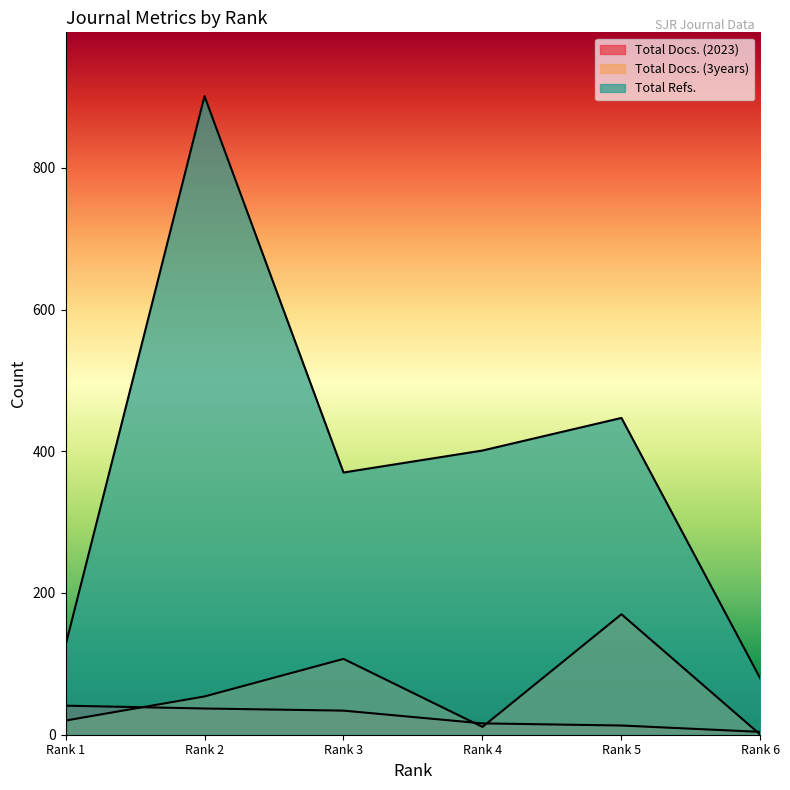

What is the total value across all series at Rank 2?

992